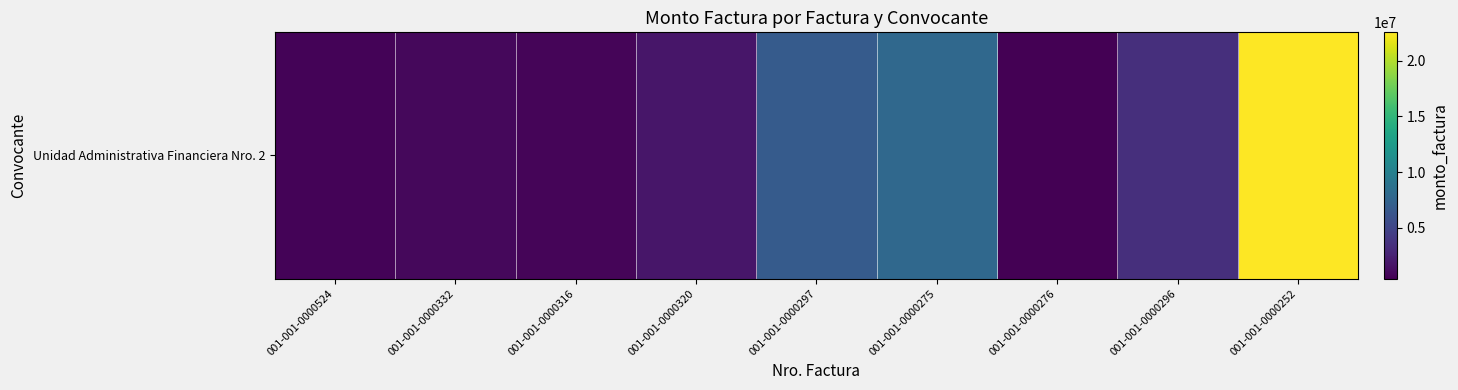

What is the sum of all values?

45100181